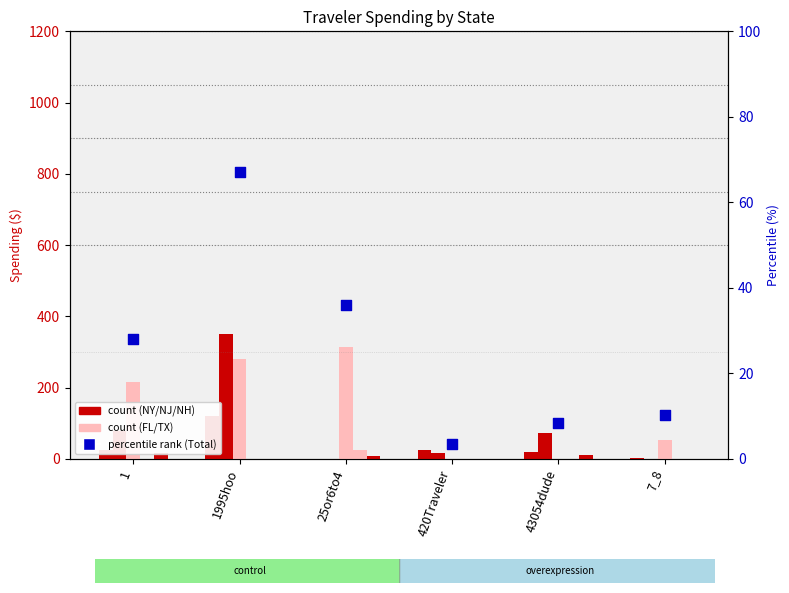

Which series contains the highest Y value?

NJ